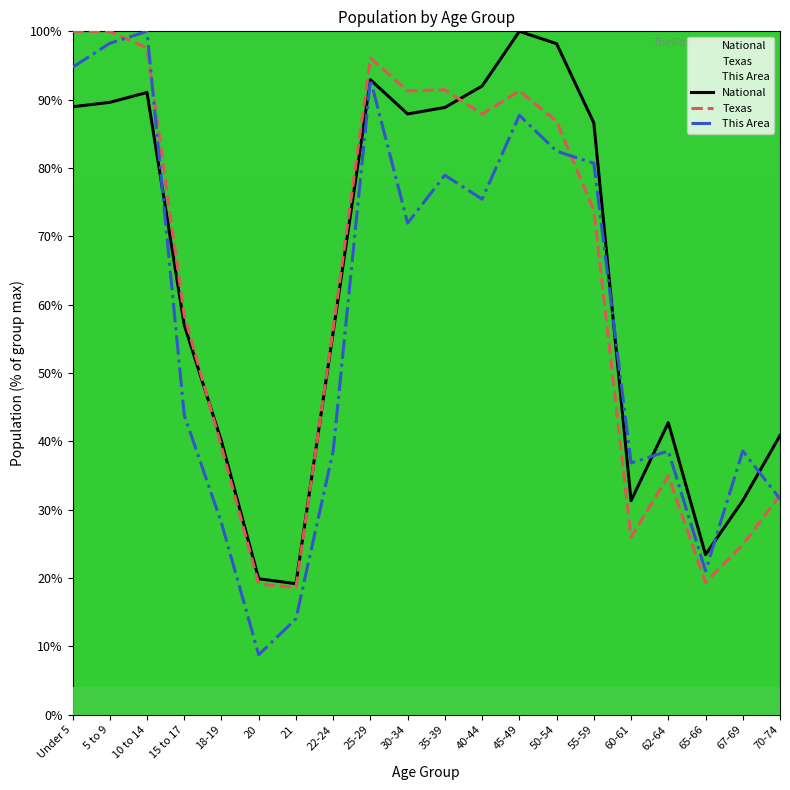

True or false: National has a value of 98.2 at 50-54.

True